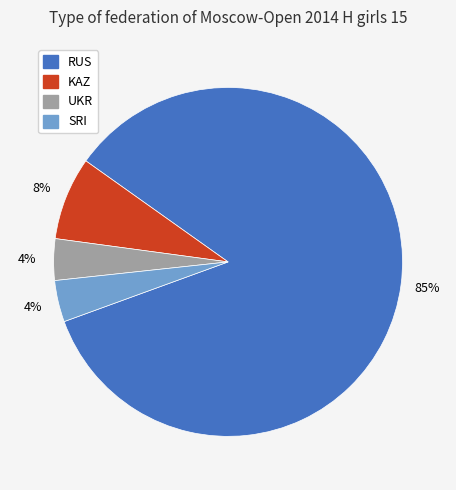

How many slices are in this pie chart?

4